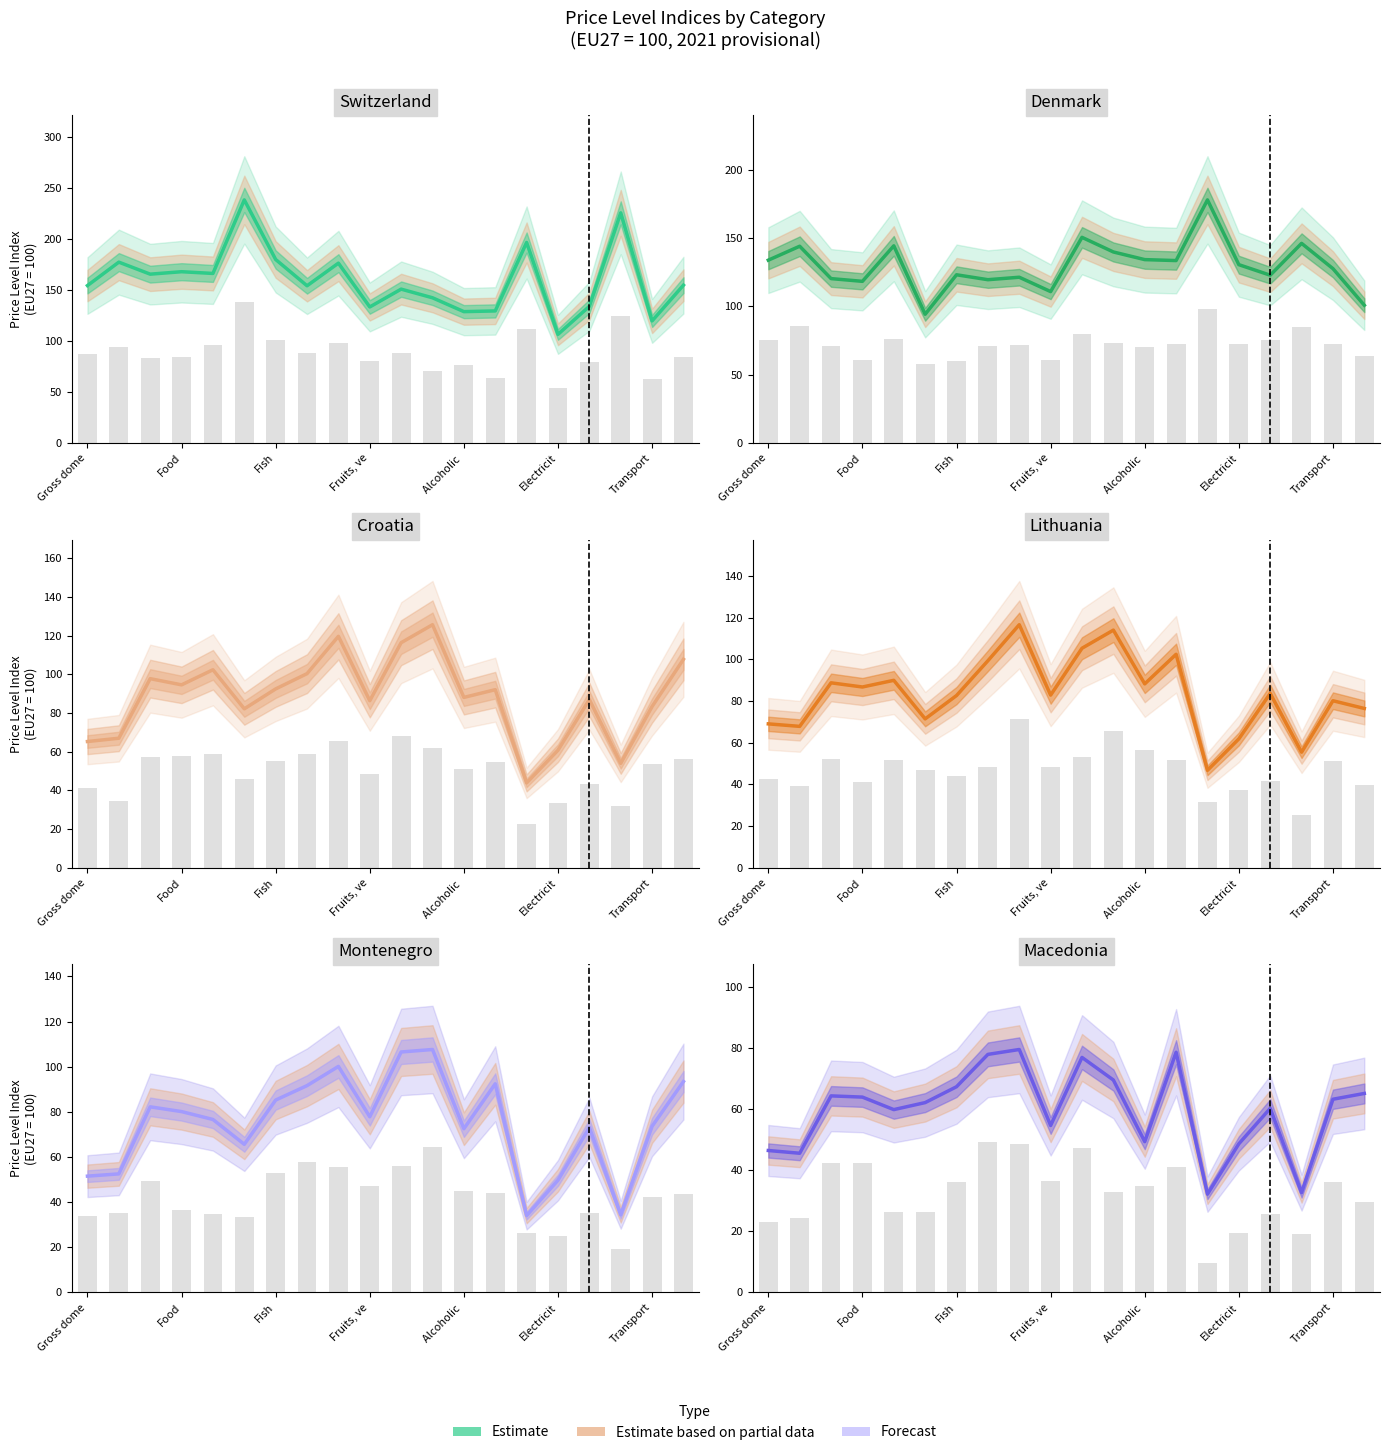

What is the difference between the maximum and minimum values?

47.4